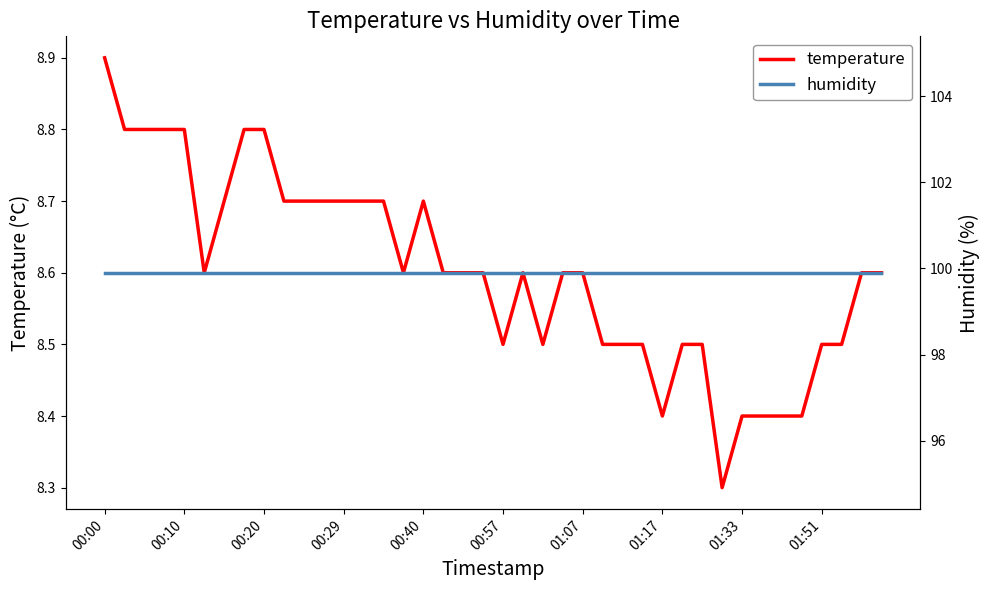

The temperature series shows 11.7 at 01:33. True or false?

False